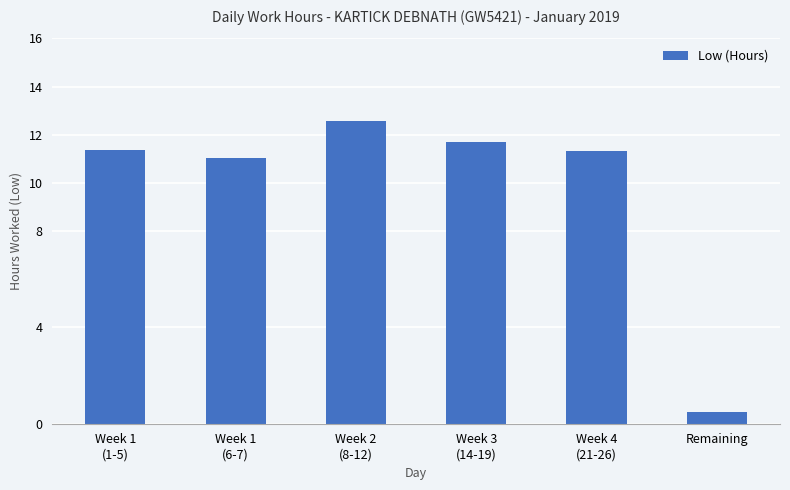

The value at Week 3
(14-19) is 7.6. True or false?

False